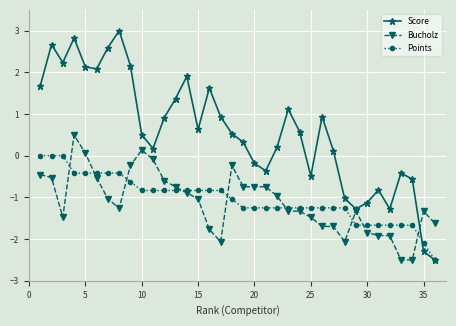

What is the minimum value for Score?

-2.5